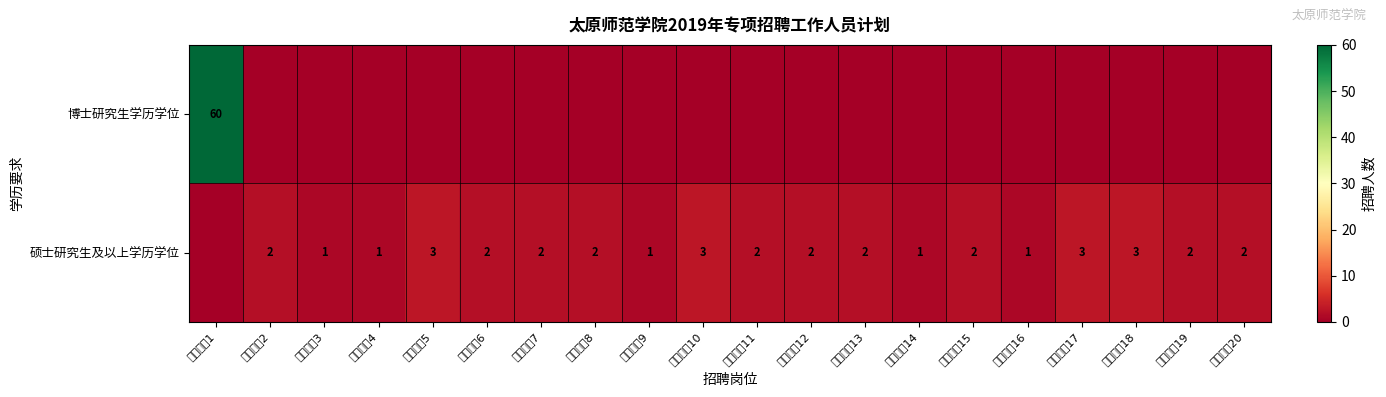

What is the greatest value displayed?

60